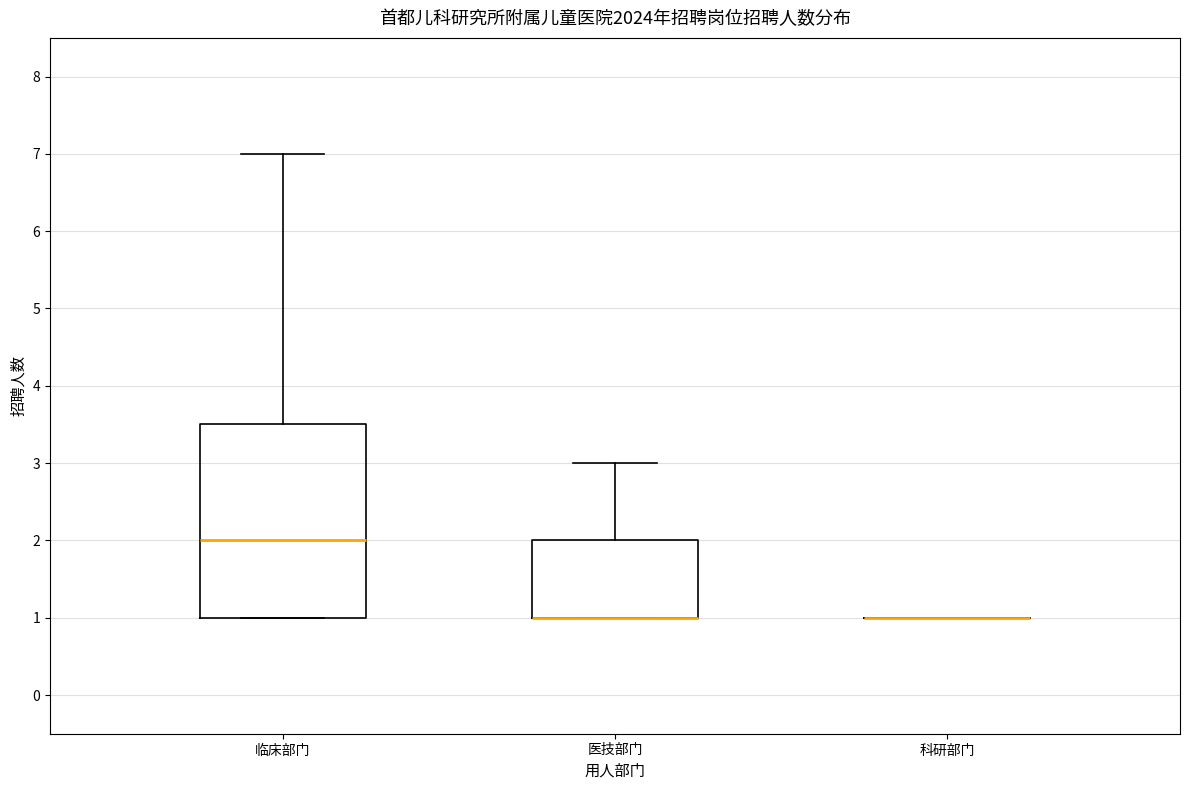

Where is the upper edge of the box for 医技部门 on the y-axis? The values are not printed on the chart, so give them approximately, as read against the axis.

2.0